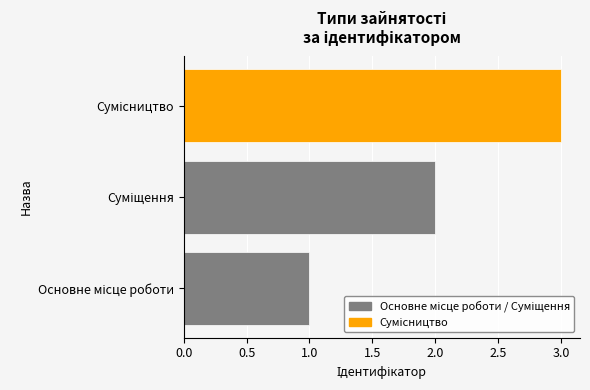

What is the maximum value shown in the chart?

3